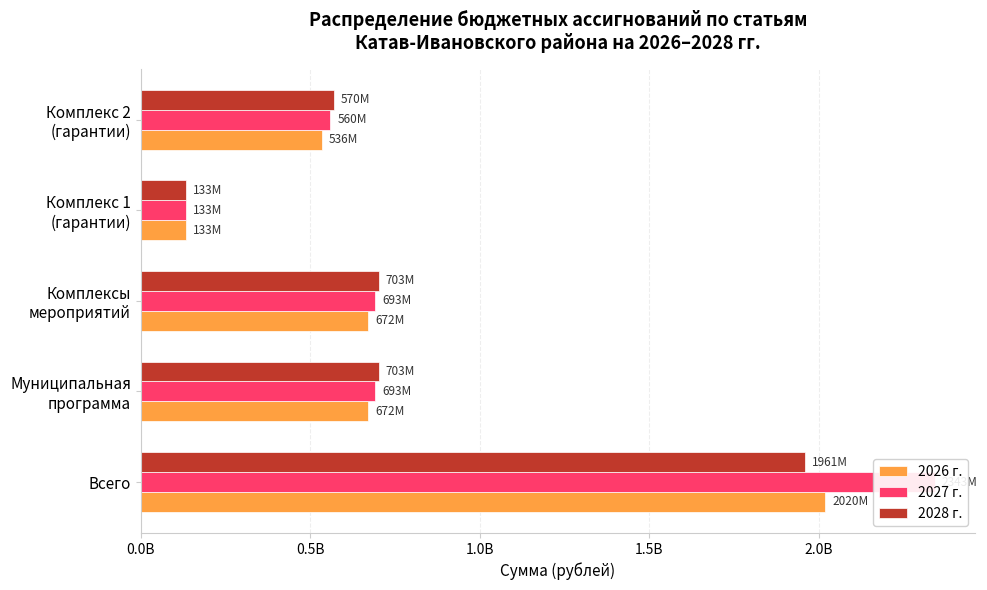

Reading right to left, transcribe all the data shown in this chart.

2026 г.: 535500896.5	132716882.6	671534869.1	671534869.1	2019862641.7
2027 г.: 559874112.5	132818382.6	692692495.1	692692495.1	2343365975.1
2028 г.: 570266722.5	132923982.6	703190705.1	703190705.1	1960981680.6